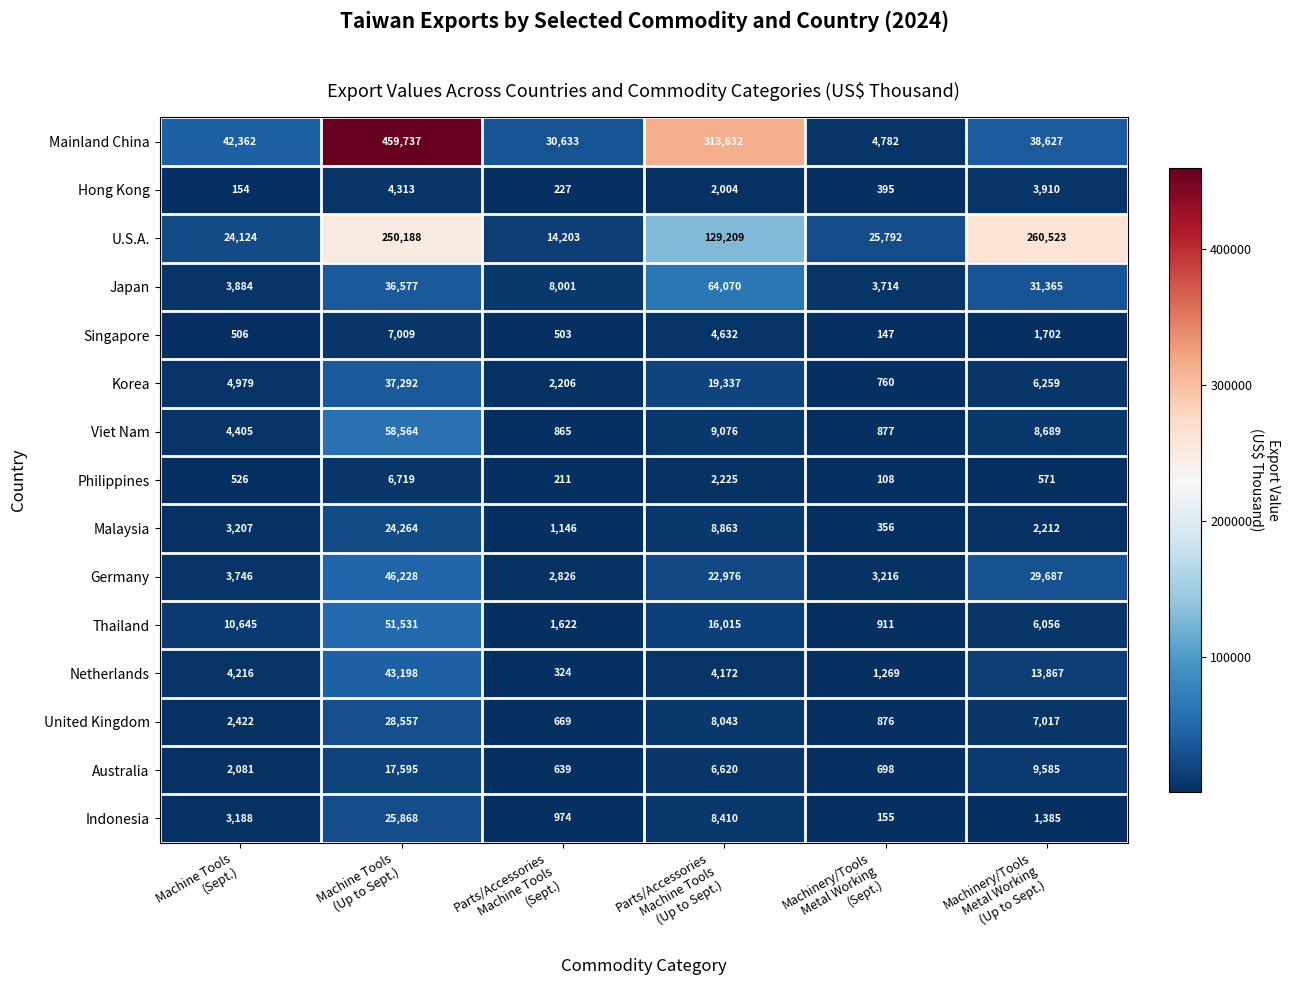

What is the average value of the Mainland China series?

148296